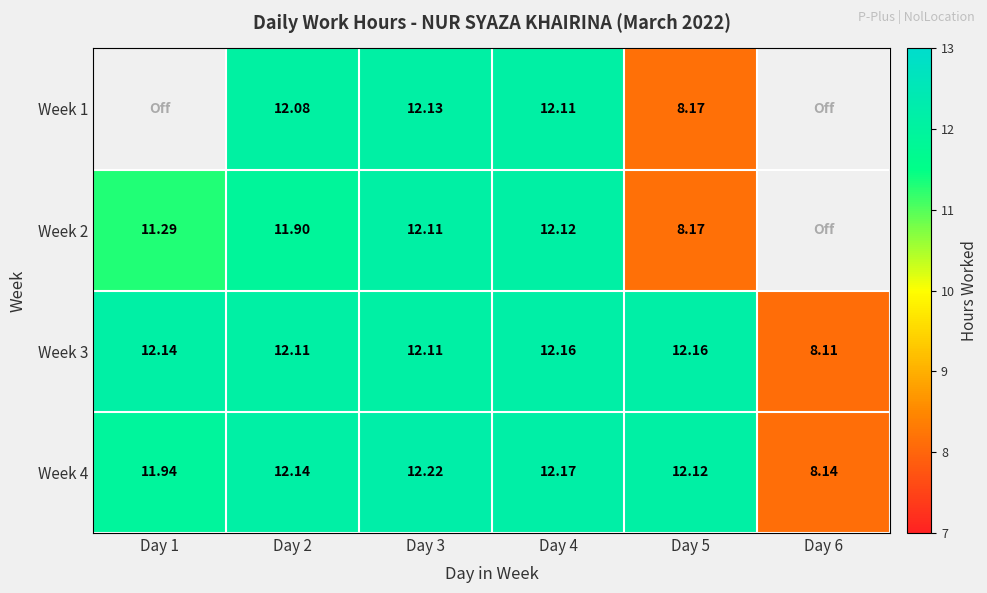

Is the value of Week 2 at Day 5 greater than the value of Week 1 at Day 3?

No